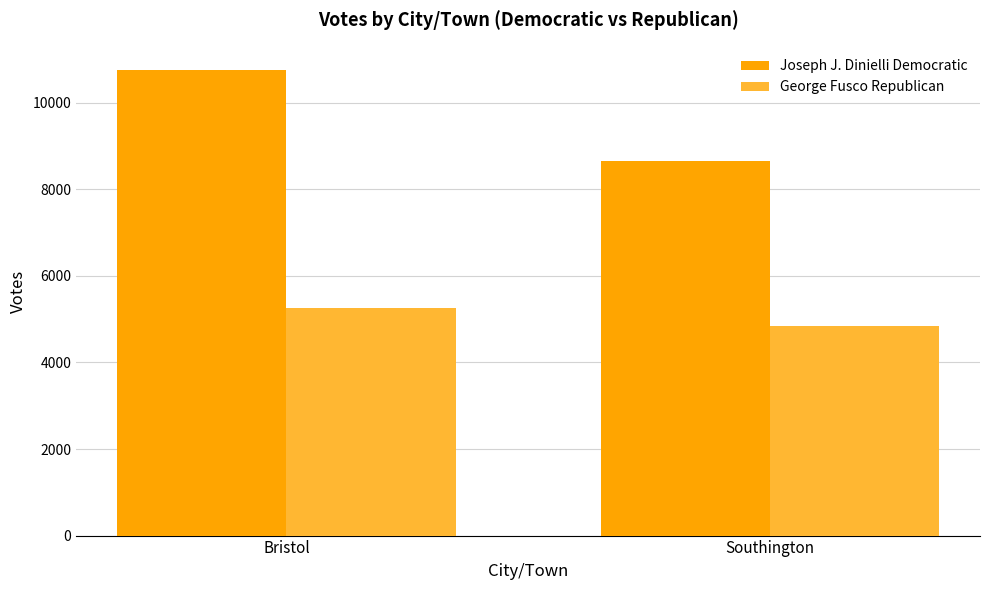

Reading left to right, transcribe all the data shown in this chart.

Joseph J. Dinielli Democratic: Bristol=10756	Southington=8653
George Fusco Republican: Bristol=5256	Southington=4847